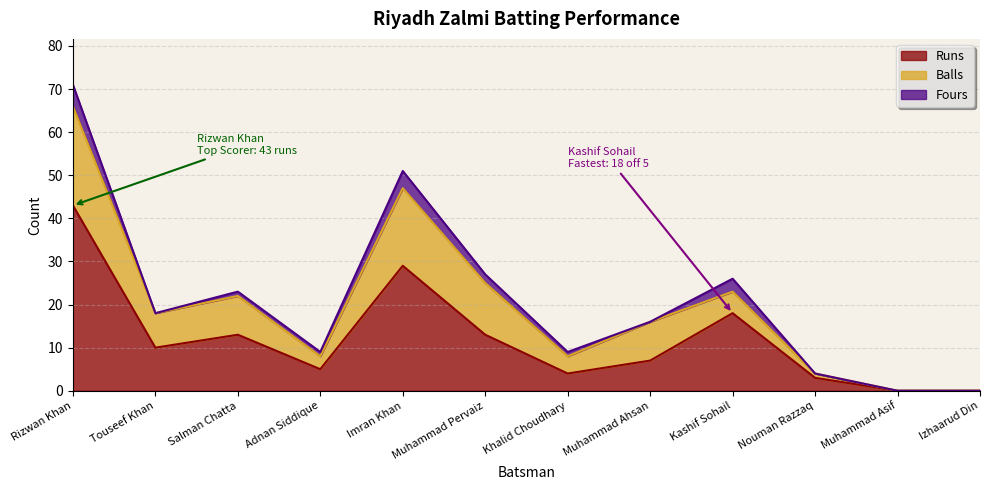

Reading left to right, extract all data points from this chart.

Runs: Rizwan Khan=43	Touseef Khan=10	Salman Chatta=13	Adnan Siddique=5	Imran Khan=29	Muhammad Pervaiz=13	Khalid Choudhary=4	Muhammad Ahsan=7	Kashif Sohail=18	Nouman Razzaq=3	Muhammad Asif=0	Izhaarud Din=0
Balls: Rizwan Khan=23	Touseef Khan=8	Salman Chatta=9	Adnan Siddique=3	Imran Khan=18	Muhammad Pervaiz=12	Khalid Choudhary=4	Muhammad Ahsan=9	Kashif Sohail=5	Nouman Razzaq=1	Muhammad Asif=0	Izhaarud Din=0
Fours: Rizwan Khan=5	Touseef Khan=0	Salman Chatta=1	Adnan Siddique=1	Imran Khan=4	Muhammad Pervaiz=2	Khalid Choudhary=1	Muhammad Ahsan=0	Kashif Sohail=3	Nouman Razzaq=0	Muhammad Asif=0	Izhaarud Din=0